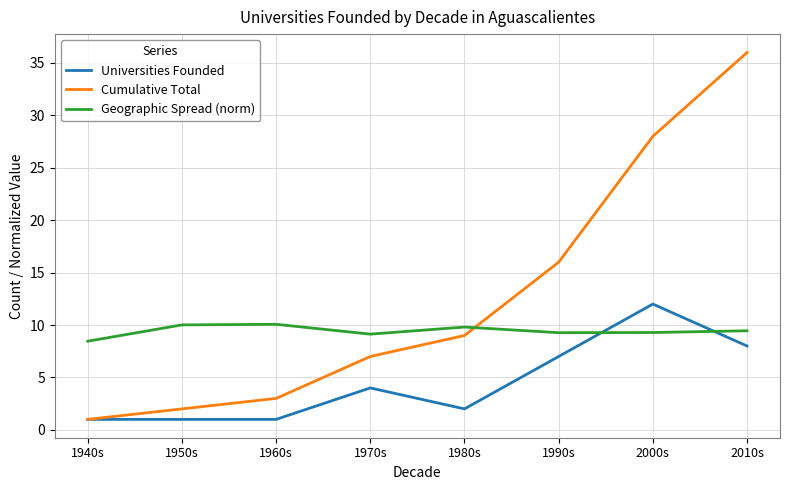

Which series has the largest total across all categories?

Cumulative Total